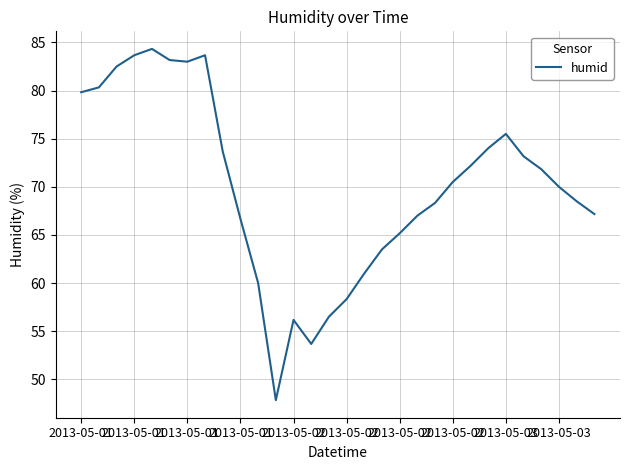

What is the difference between the maximum and minimum values?

36.5